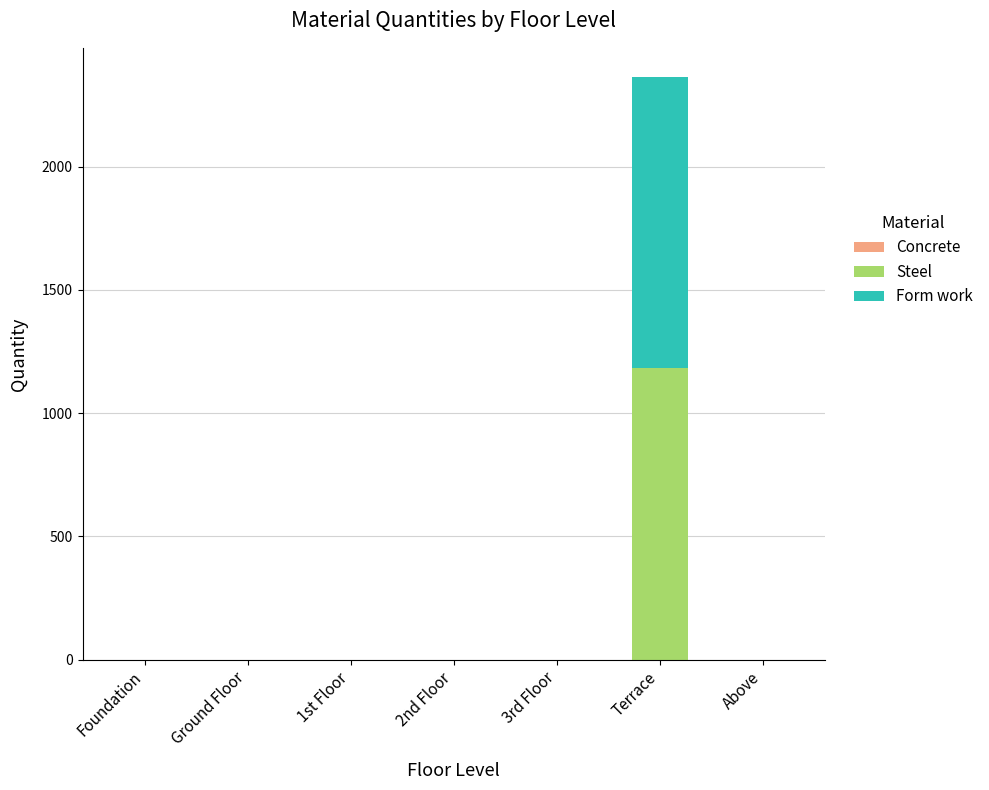

Is it true that Steel equals -443.0 at Foundation?

False